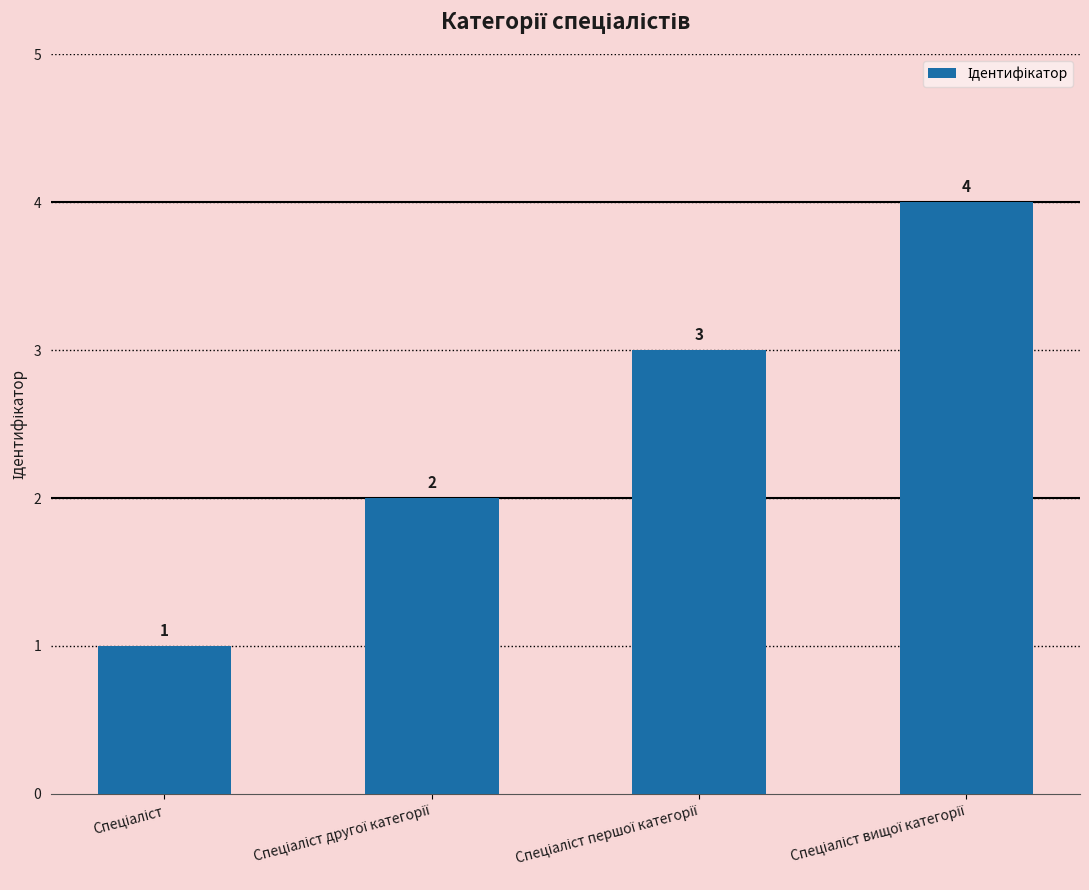

How many values are below 3?

2